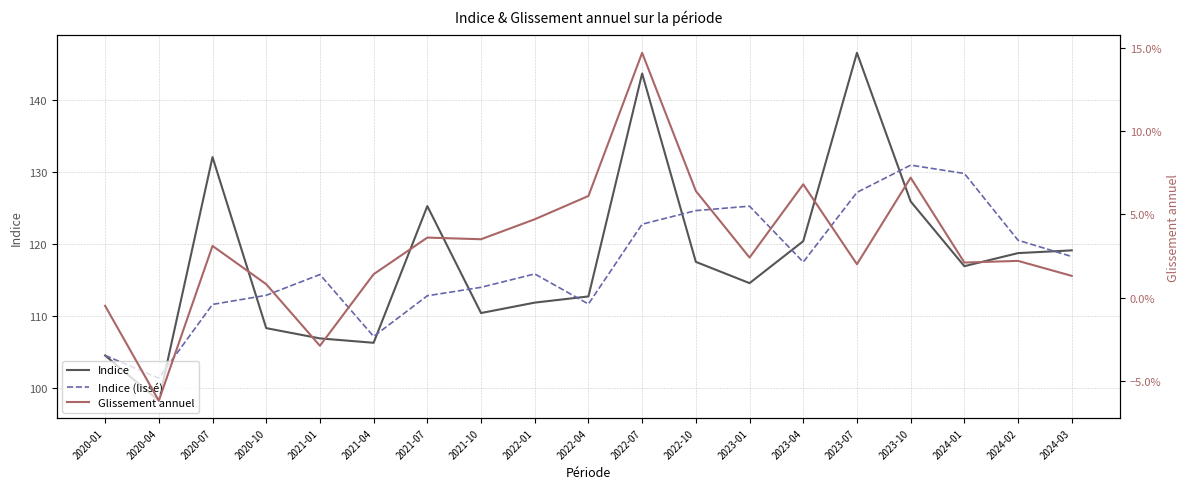

Where is the first local maximum for Glissement annuel?

2020-07